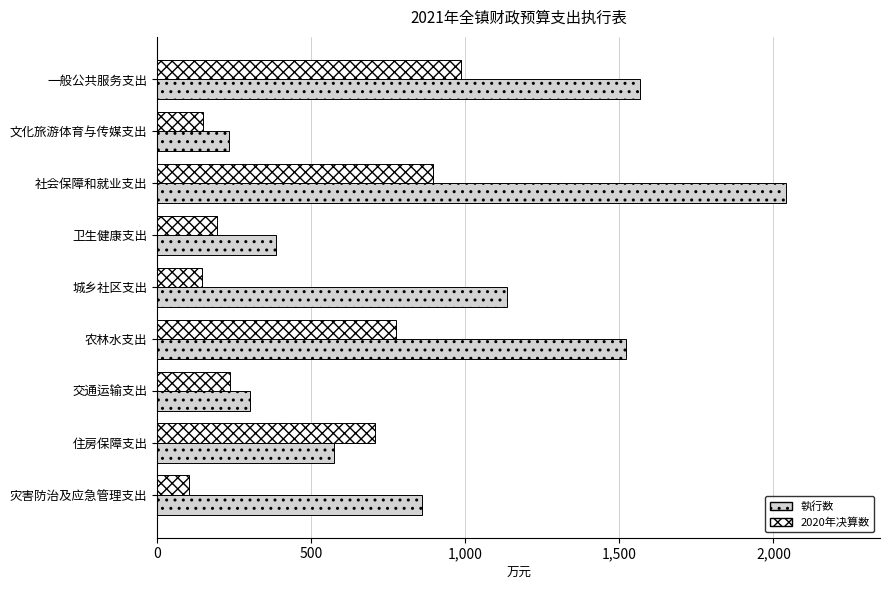

Rank the series by their maximum value, from lowest to highest.

2020年决算数, 執行数